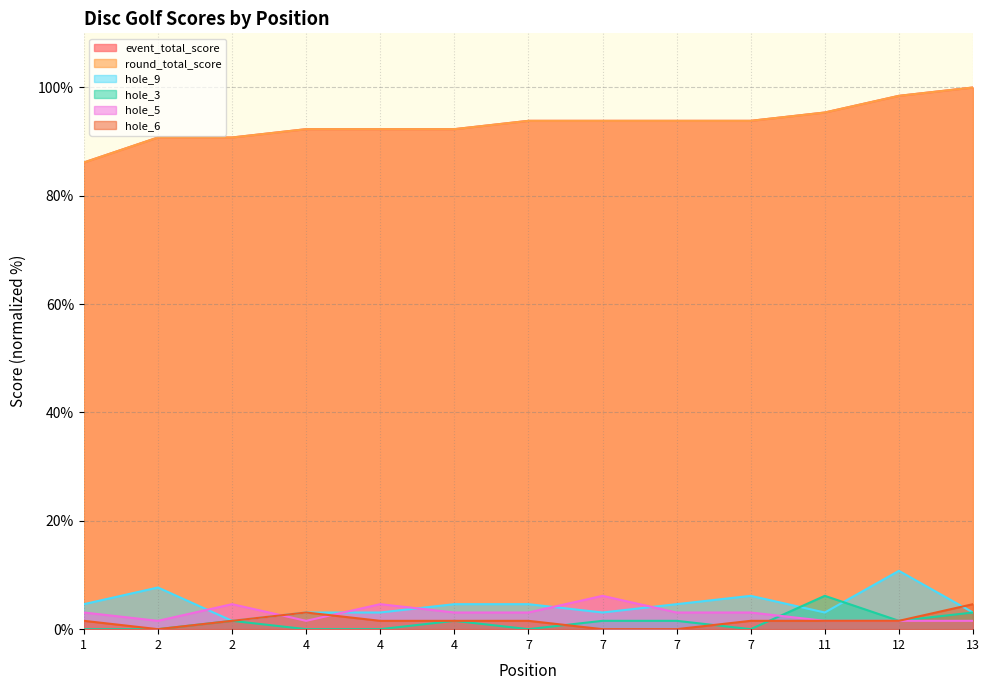

How many lines are shown in the chart?

6